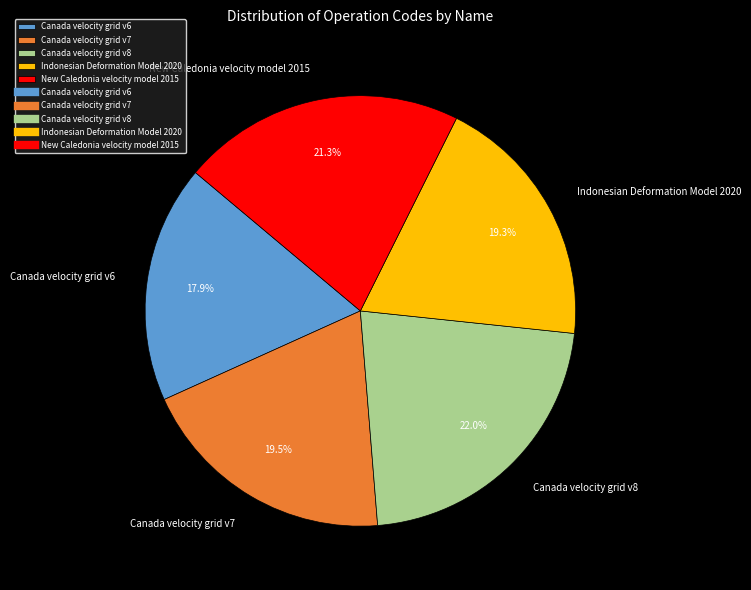

What percentage is the Canada velocity grid v8 slice, to the nearest percent?

22%